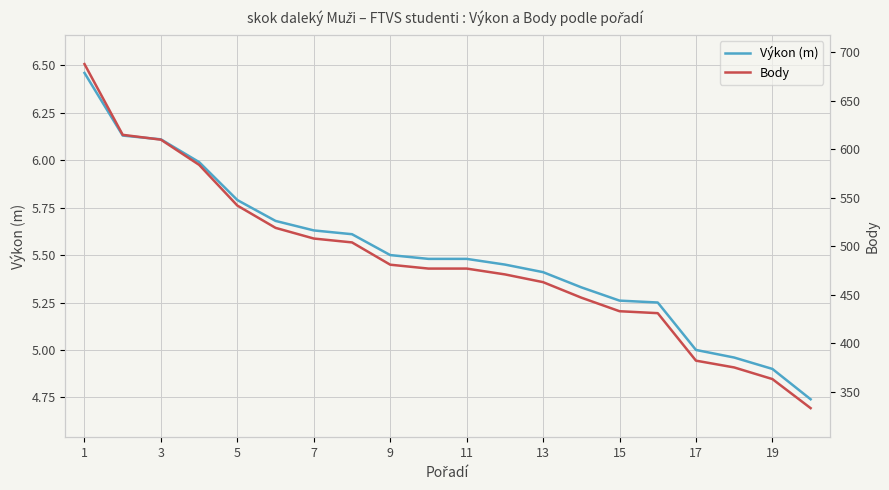

The value of Výkon (m) at 5 is 8.2. True or false?

False